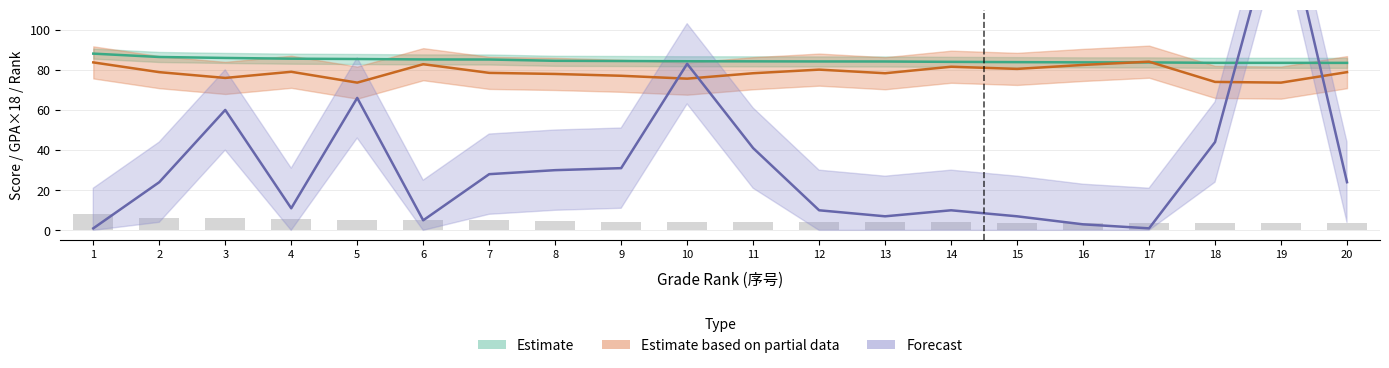

What is the minimum value for 综测总分?

83.5